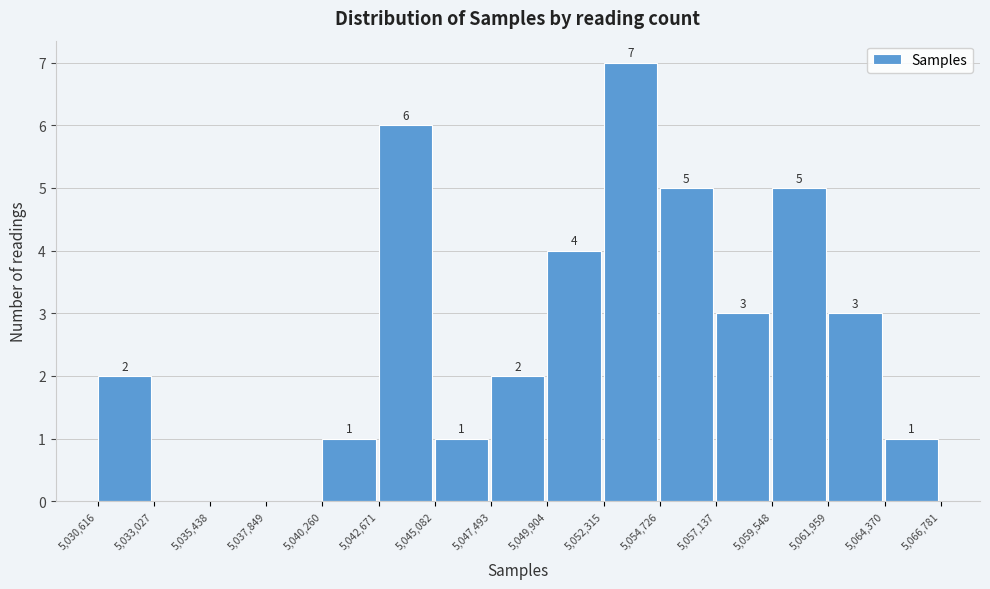

Over which range of the x-axis is the bar tallest?

5,052,315 to 5,054,726